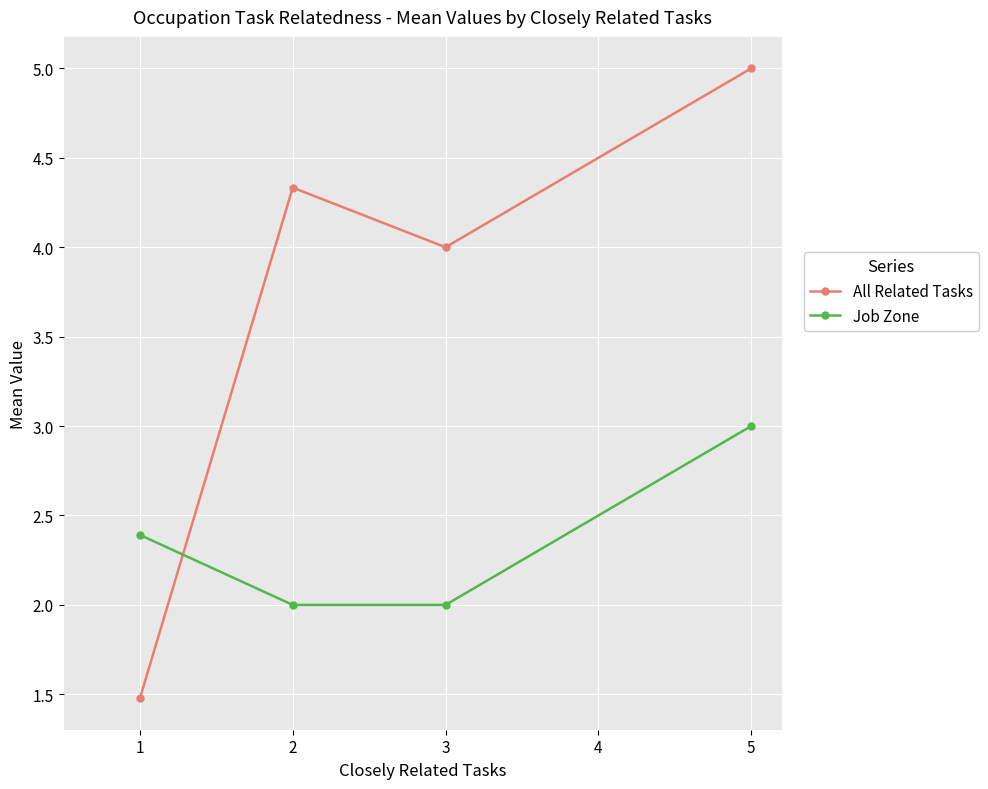

Which series has the largest total across all categories?

All Related Tasks